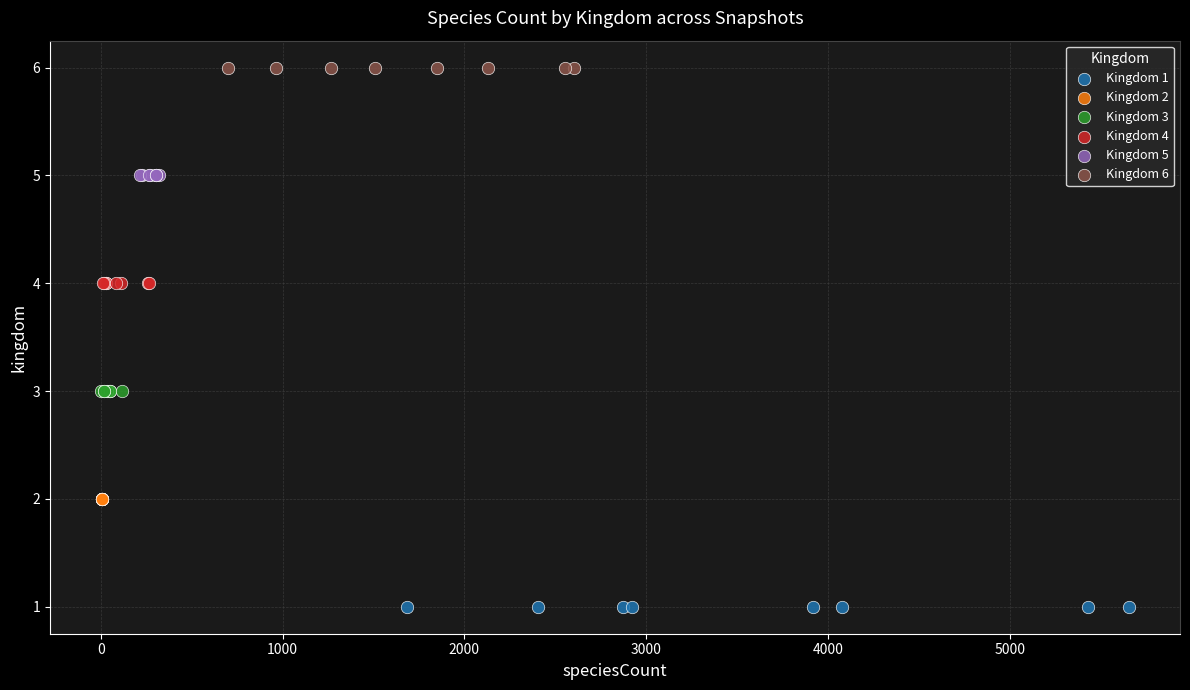

Which series reaches the minimum Y coordinate?

Kingdom 1